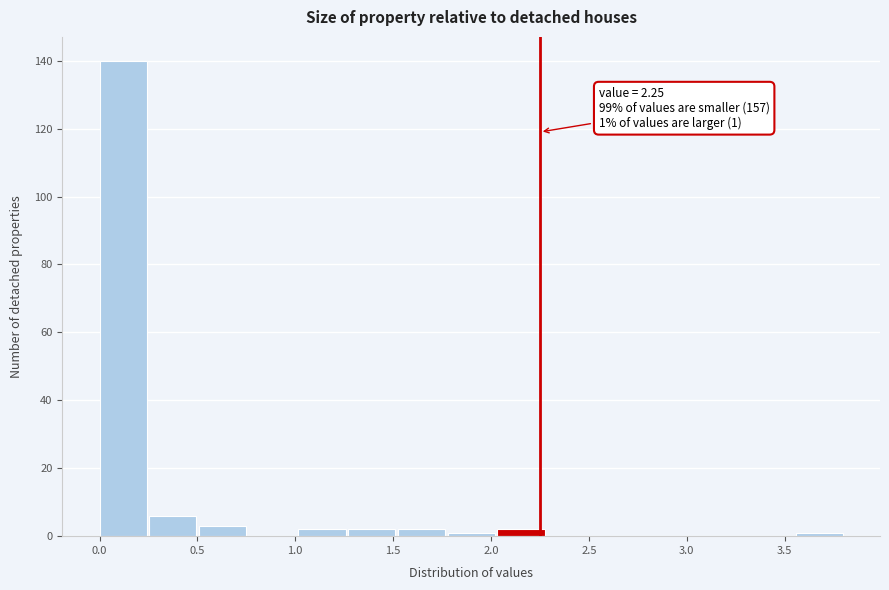

Which range on the x-axis has the tallest bar?

0.00 to 0.25